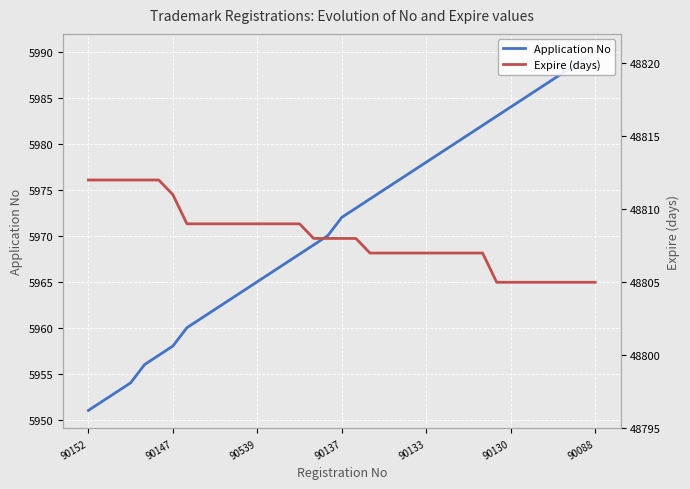

The Expire (days) series shows 48809 at 7. True or false?

True